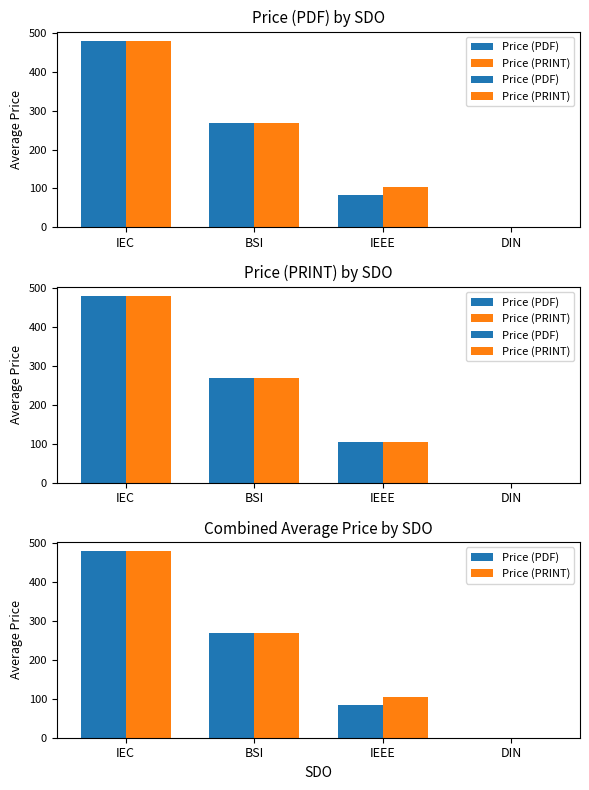

What is the sum of the Price (PRINT) values at IEEE and DIN?

103.5